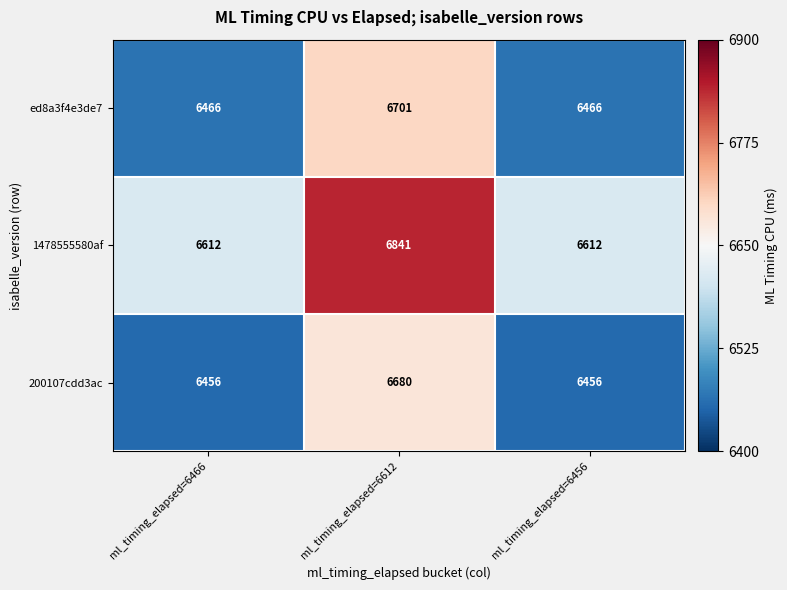

What is the average value of the 1478555580af series?

6688